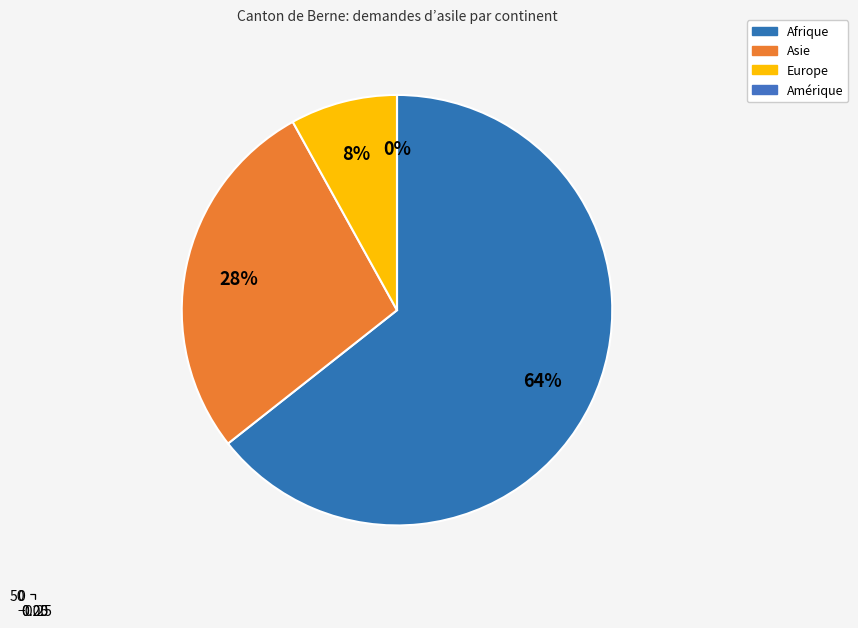

What percentage do Europe and Afrique together represent?

72.4%